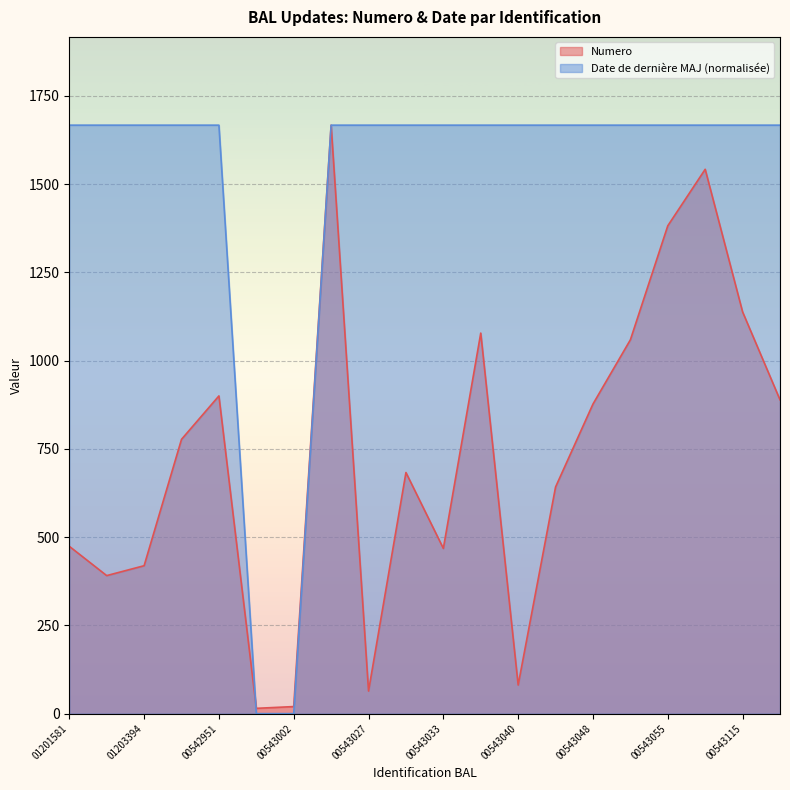

What position from the right is BALPDLP000543042?

7